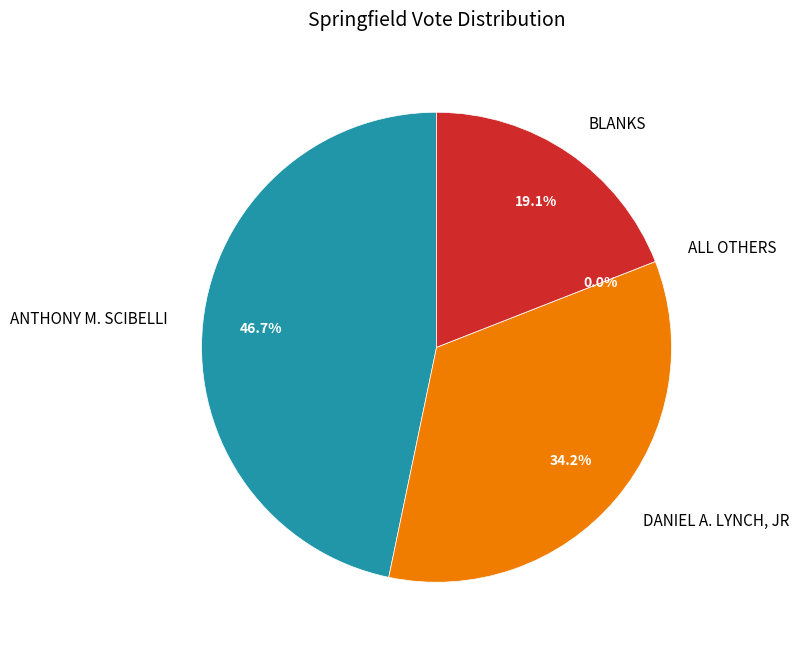

How much of the chart is everything except Anthony M. Scibelli?

53.3%